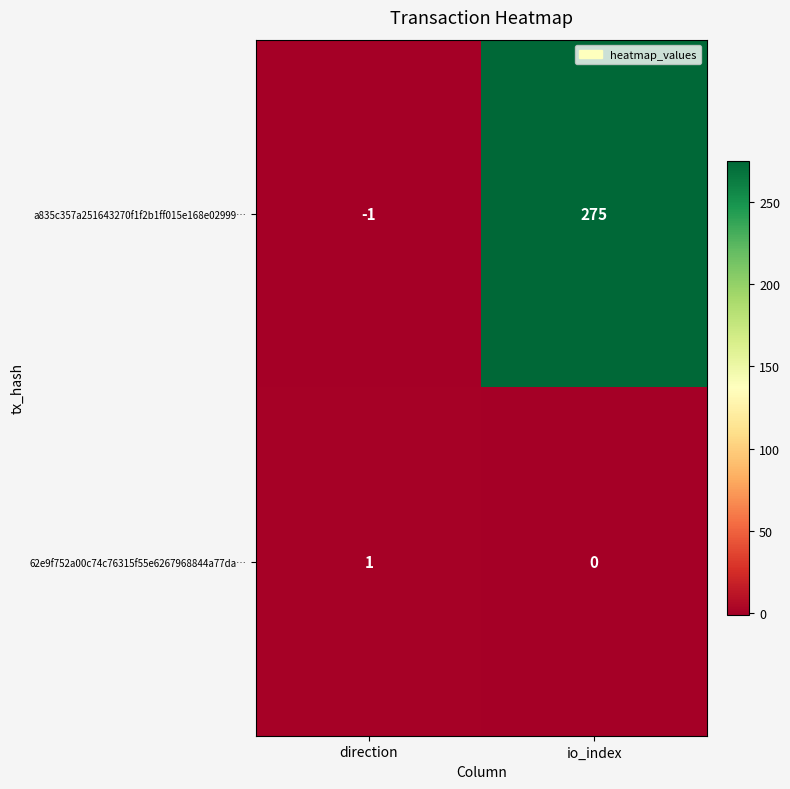

At which category is the sum across all series the highest?

io_index